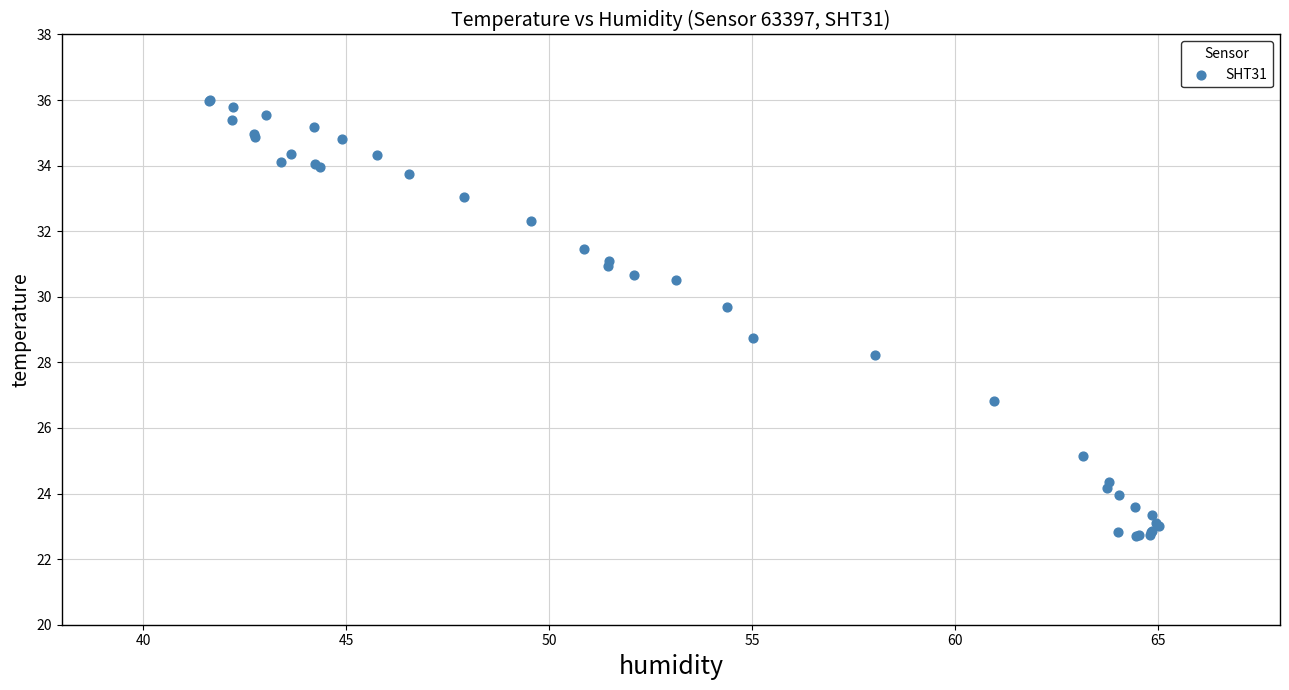

What Y value in the scatter plot is closest to 29?

28.8